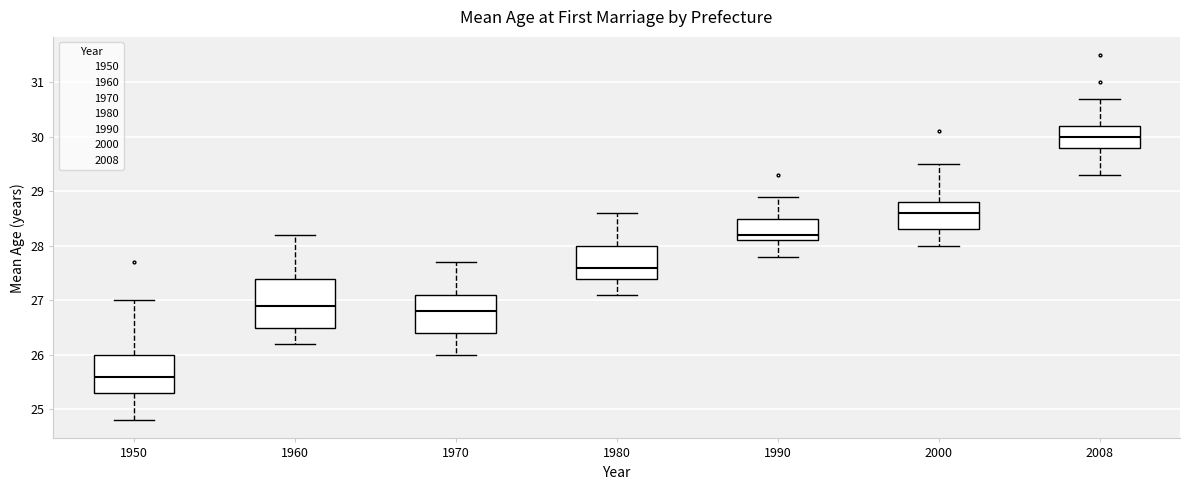

Where does the lower whisker of the box at x = 1950 end on the y-axis? The values are not printed on the chart, so give them approximately, as read against the axis.

24.8